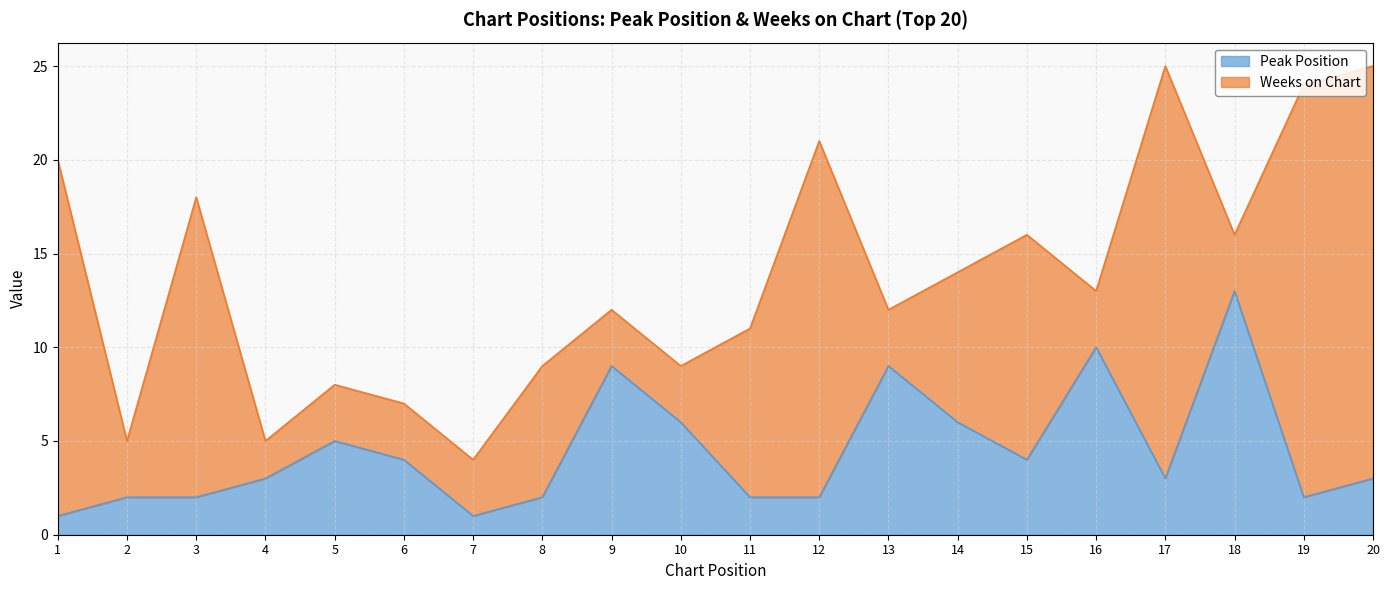

Where is the data nearest to the value 7?

10